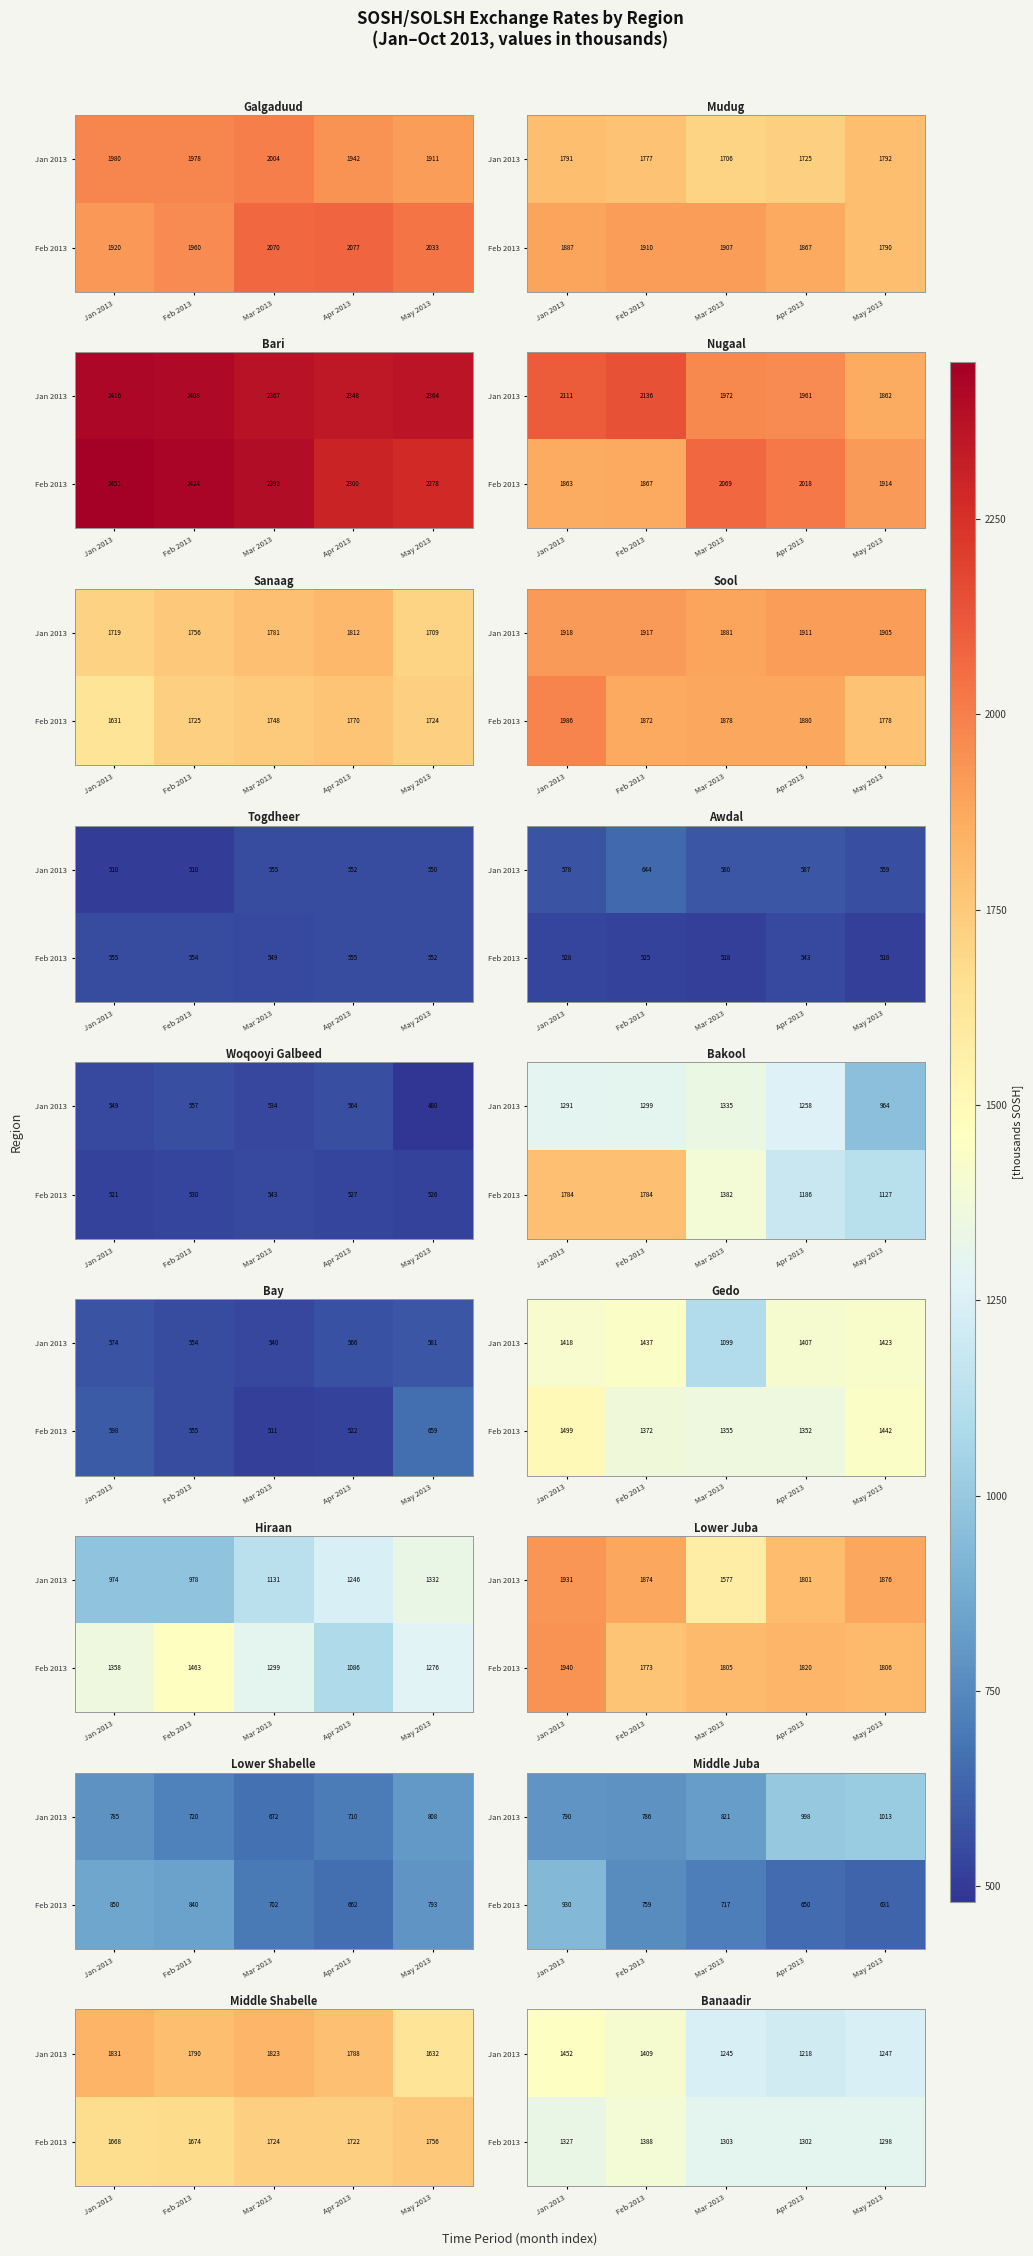

At how many categories does at least one series exceed 1226?

5